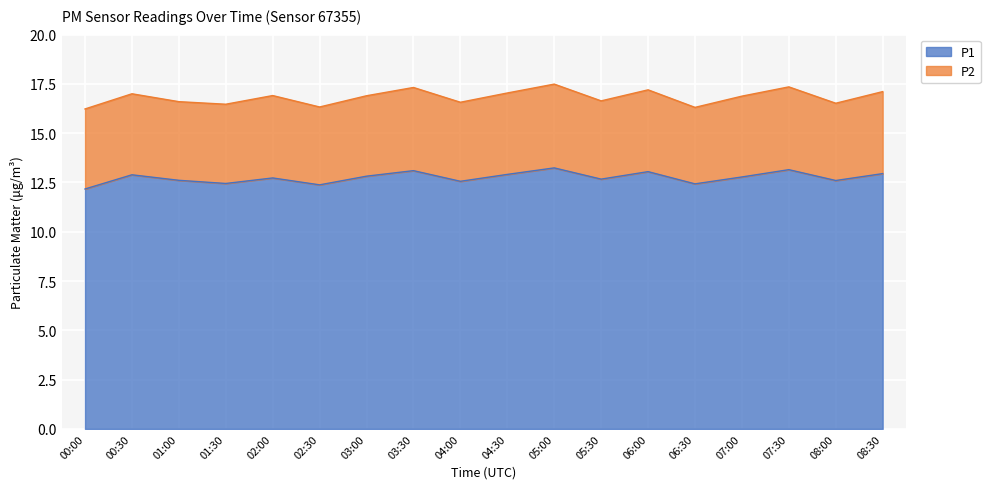

What is the total value across all series at 02:00?

16.9